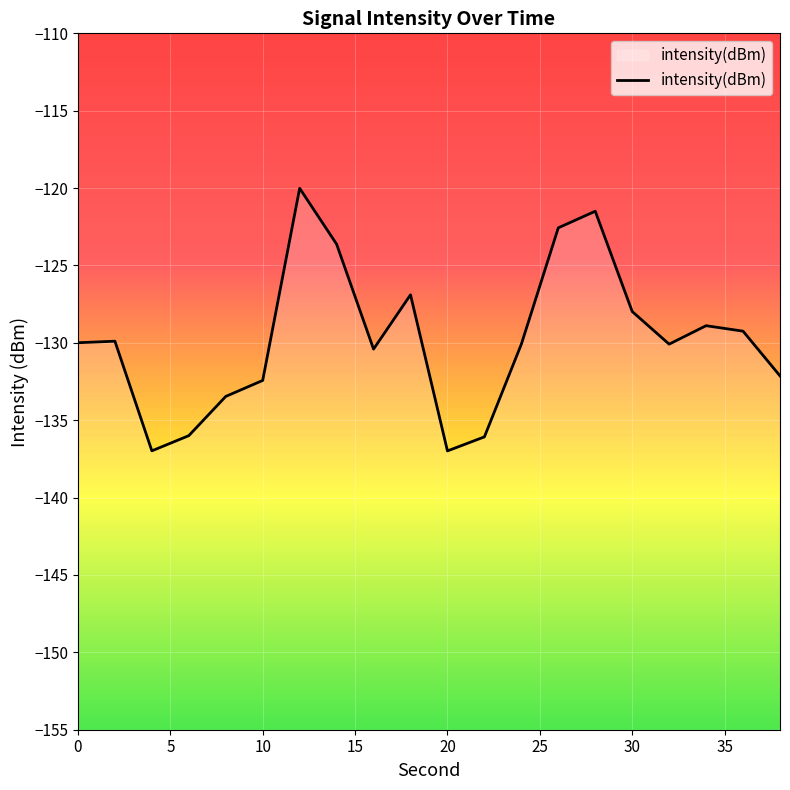

True or false: the data shows -137.0 at 20.

True